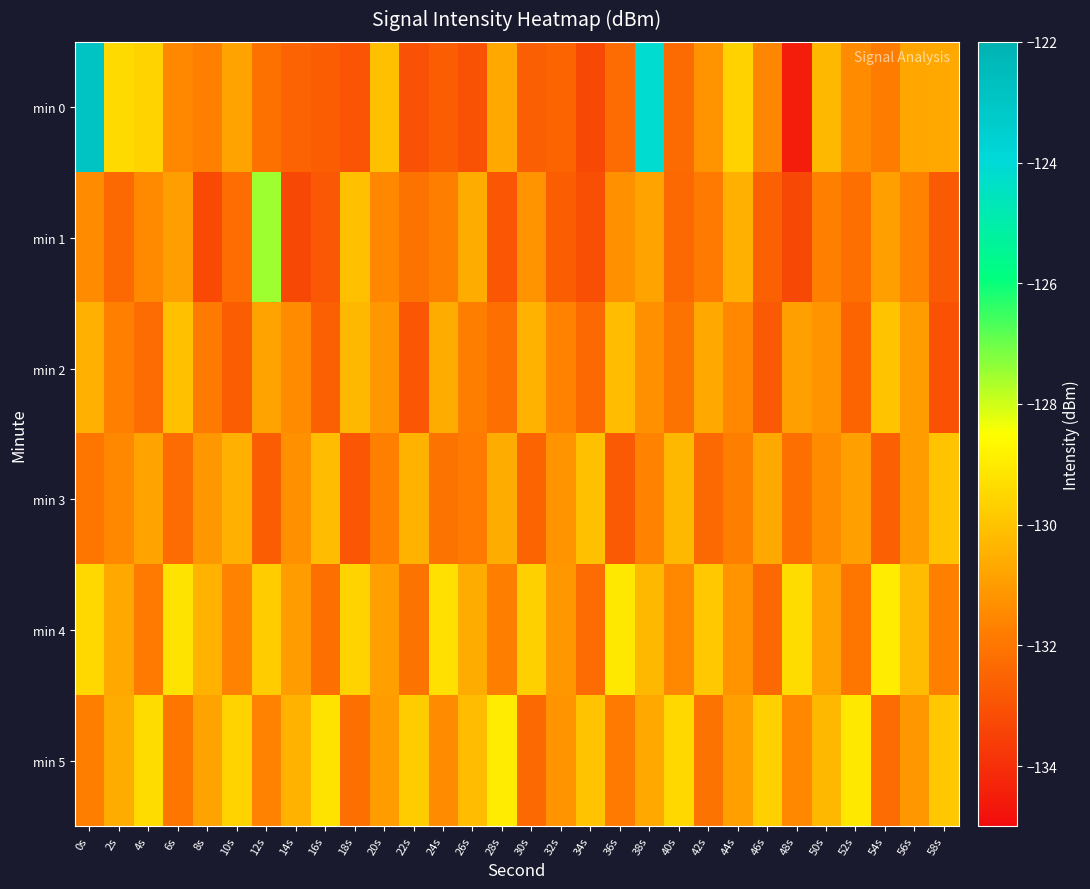

At how many categories does at least one series exceed -133?

30